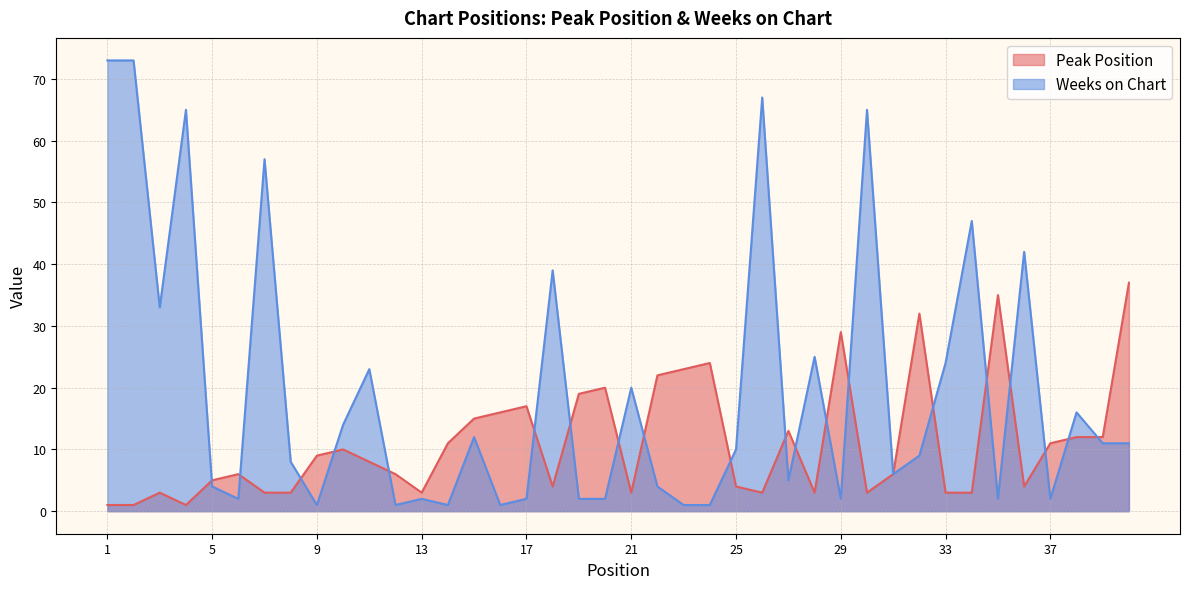

Rank the series by their average value, from highest to lowest.

Weeks on Chart, Peak Position